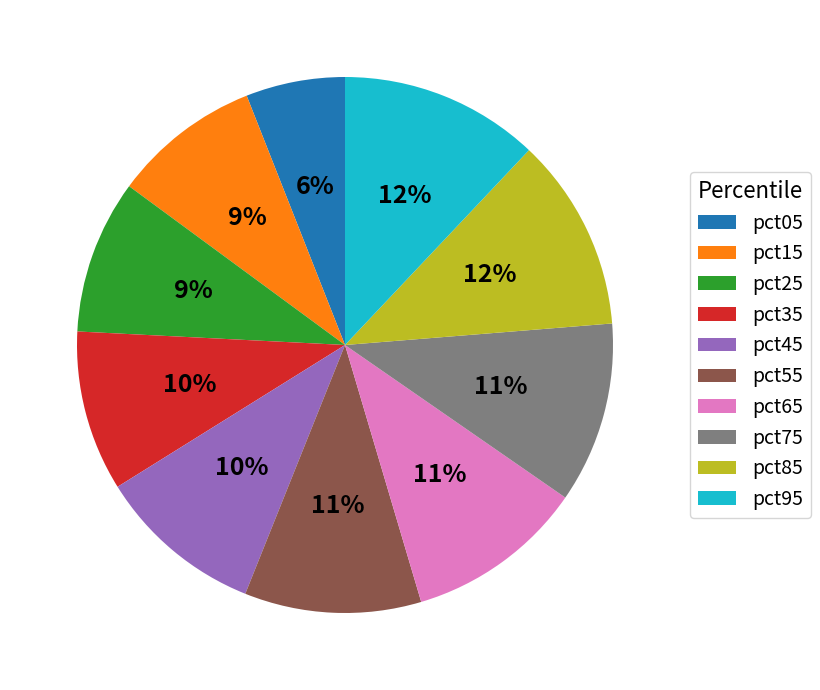

Is there any slice that represents more than half of the pie?

No